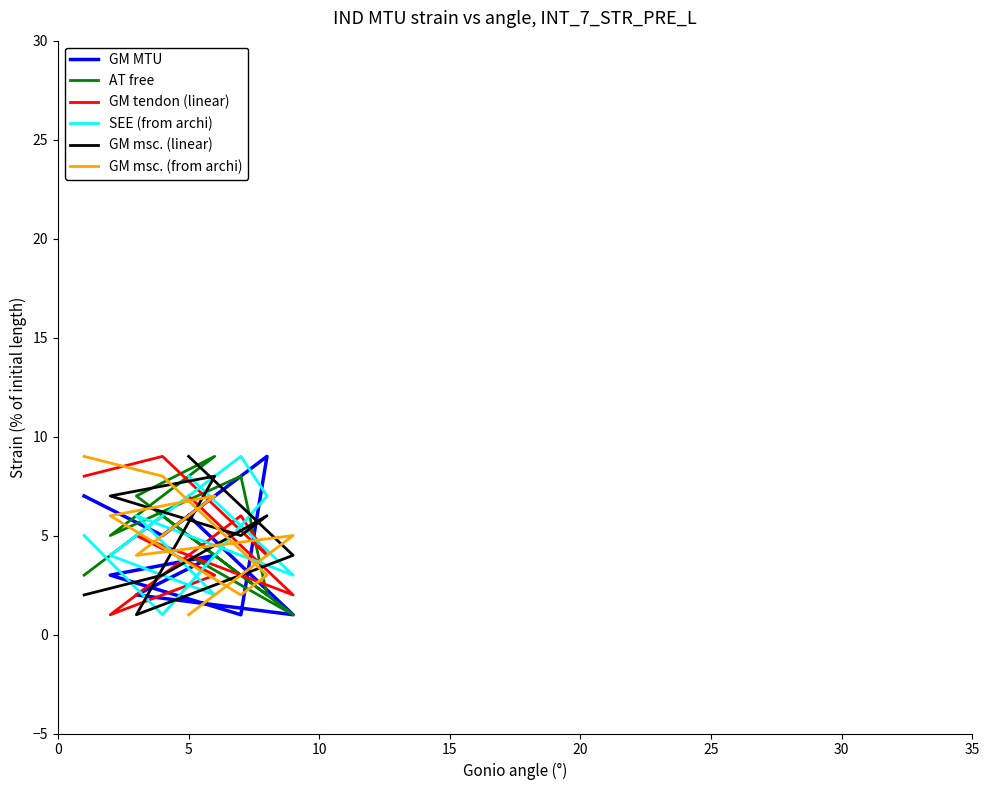

Where do GM tendon (linear) and GM msc. (linear) first cross each other?

5 and 10